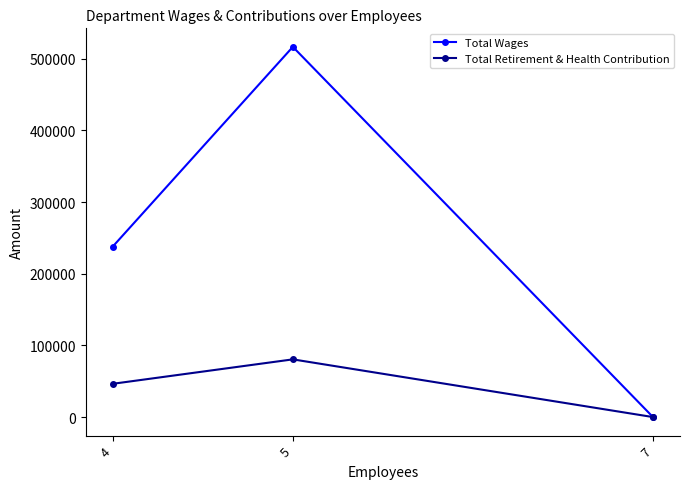

Reading left to right, what are all the values shown in this chart?

Total Wages: 237984	516641	0
Total Retirement & Health Contribution: 46440	80527	0